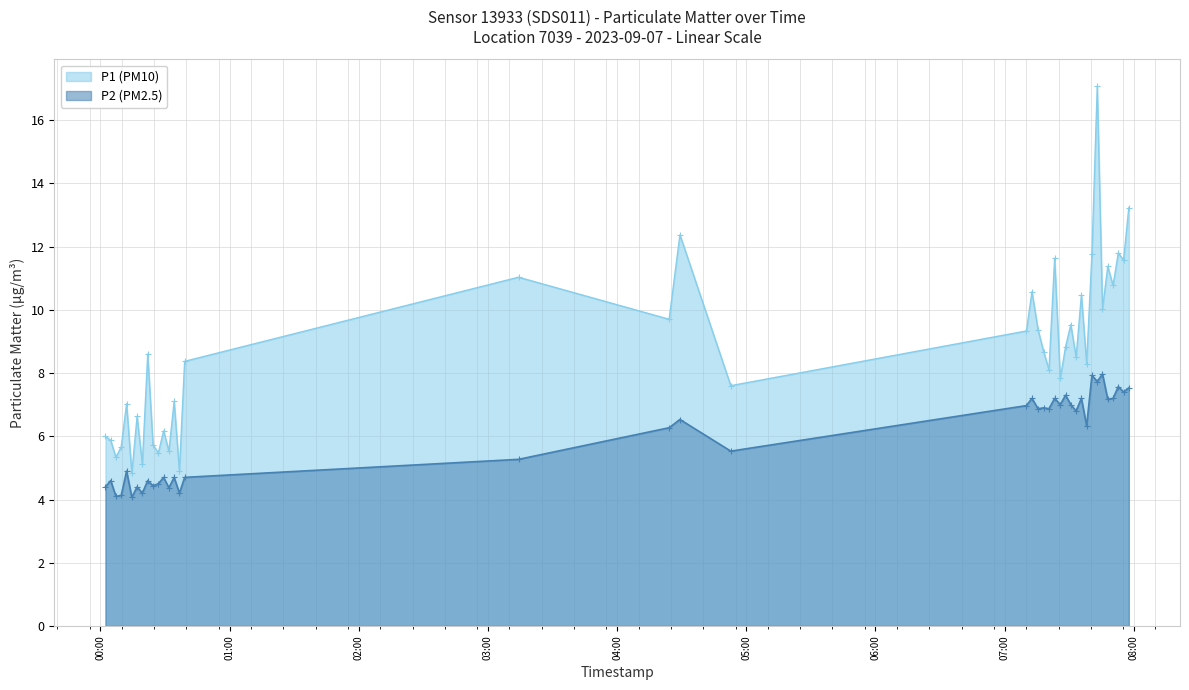

What is the value of the P2 (PM2.5) point at the 29th from the left?

7.0